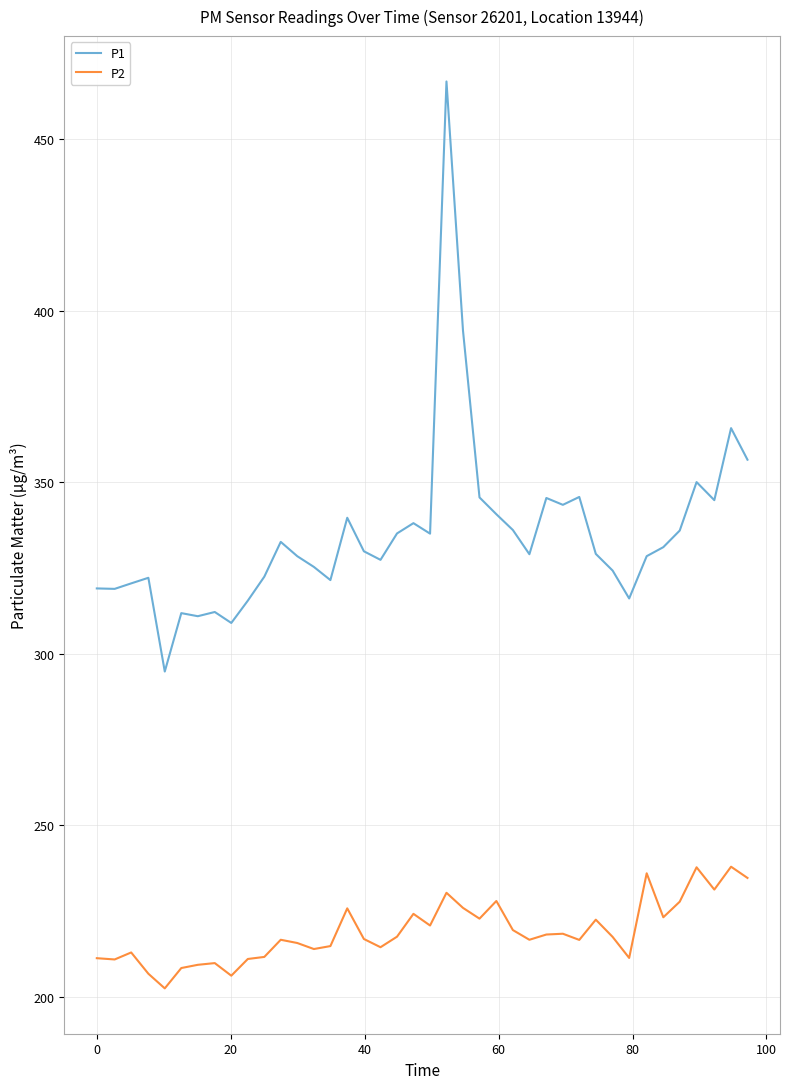

True or false: P2 and P1 intersect in this chart.

False